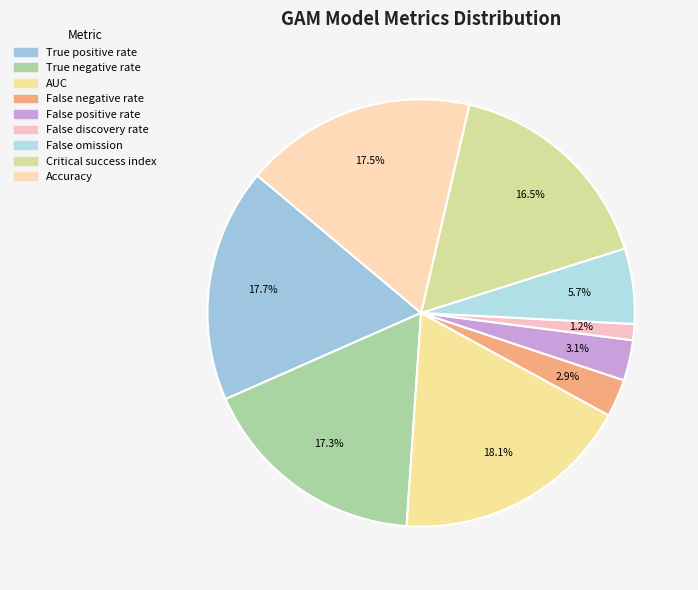

To the nearest percent, what portion does True positive rate represent?

18%